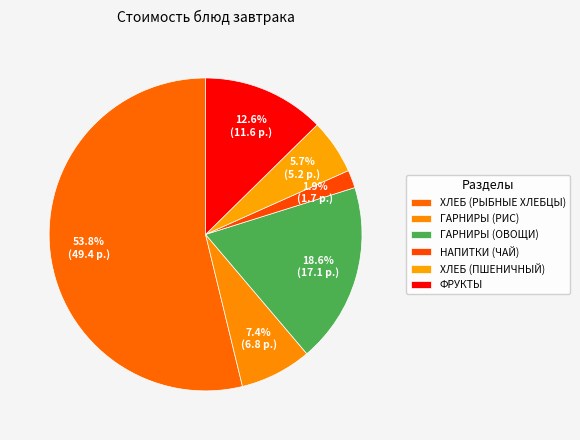

How many segments does this pie chart have?

6